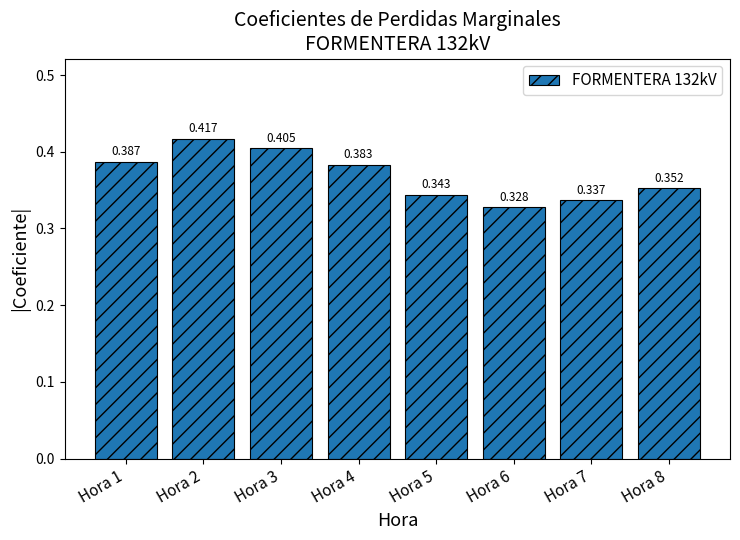

List the labels in order of value, largest first.

Hora 2, Hora 3, Hora 1, Hora 4, Hora 8, Hora 5, Hora 7, Hora 6